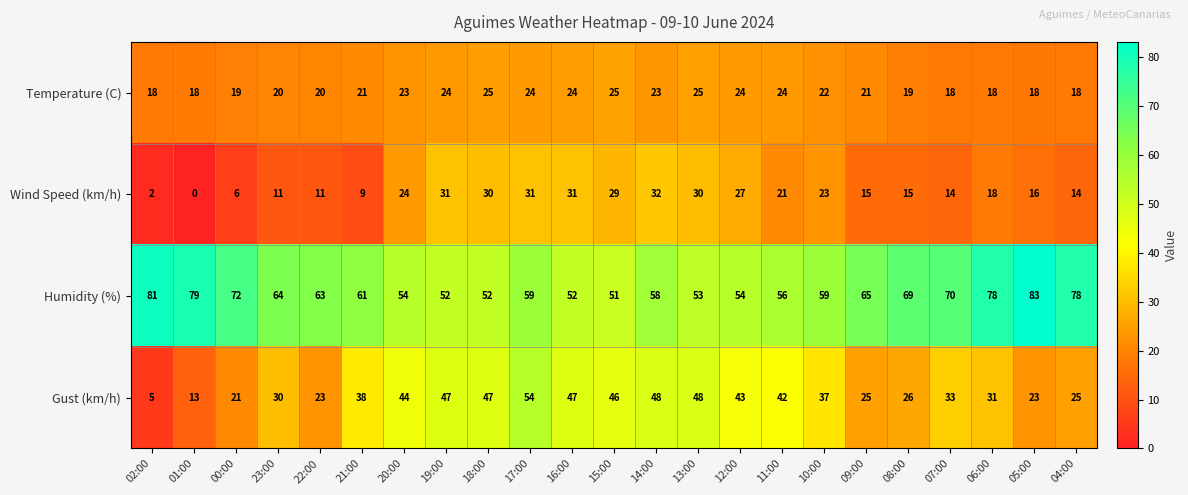

Count the number of data series in this chart.

4